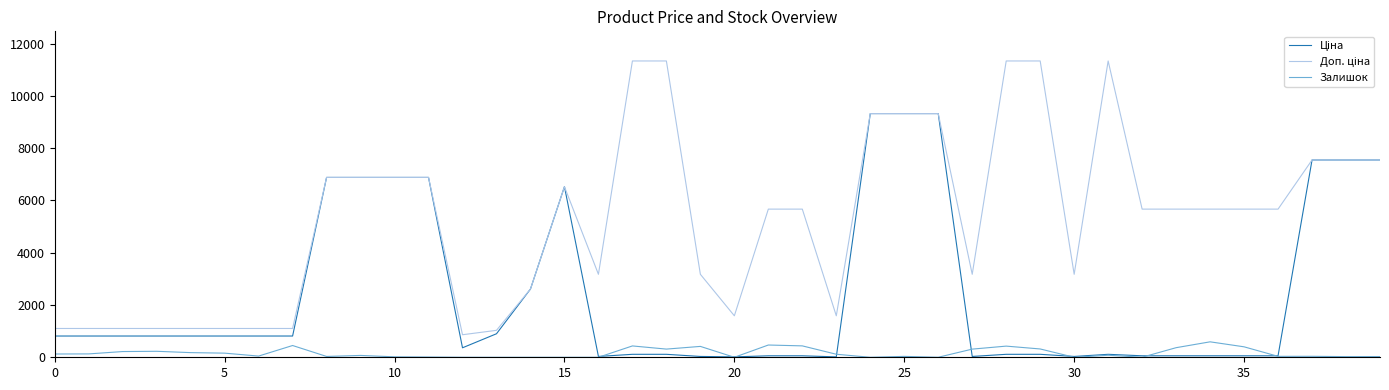

What is the maximum value shown in the chart?

11334.0